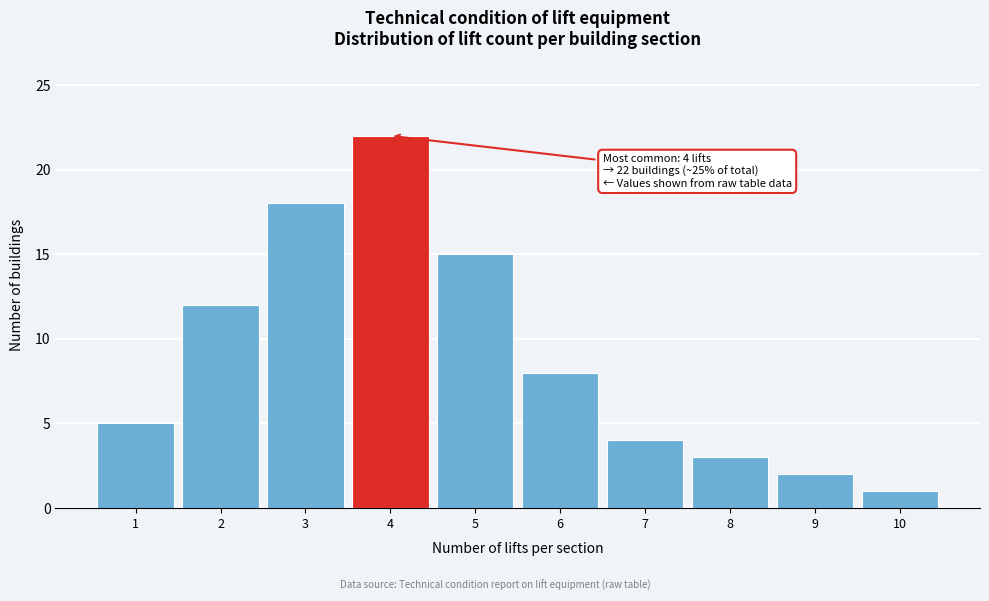

Reading right to left, extract all data points from this chart.

1	2	3	4	8	15	22	18	12	5